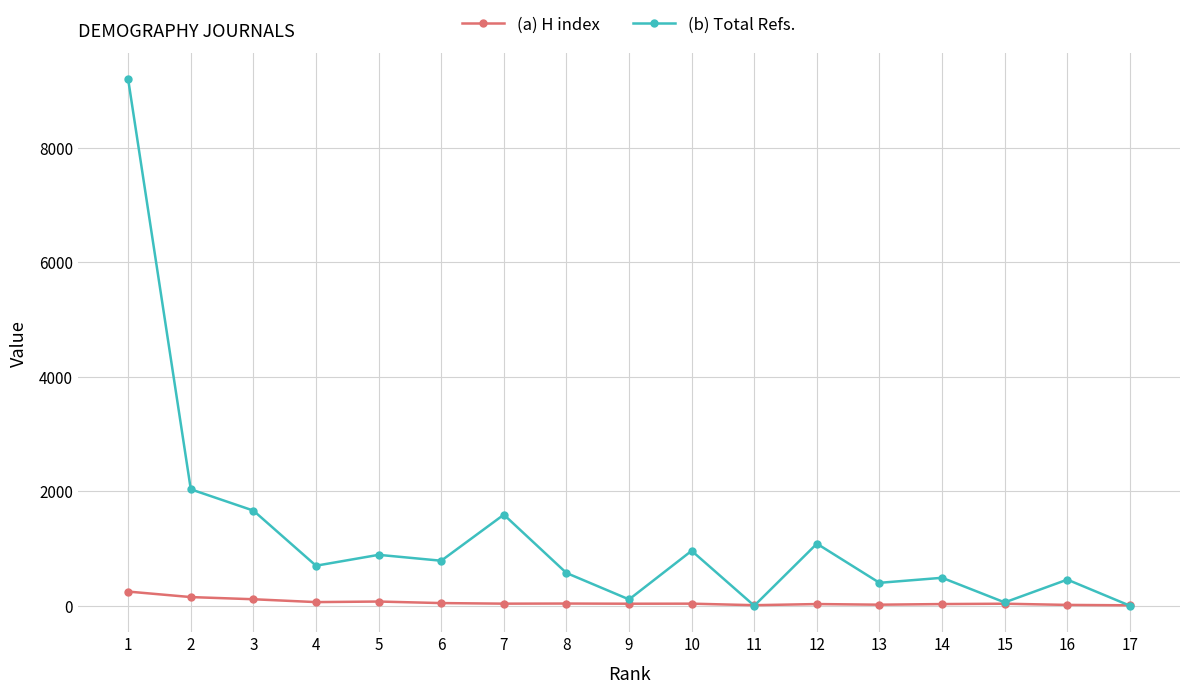

How many interior local valleys does the (b) Total Refs. series have?

6